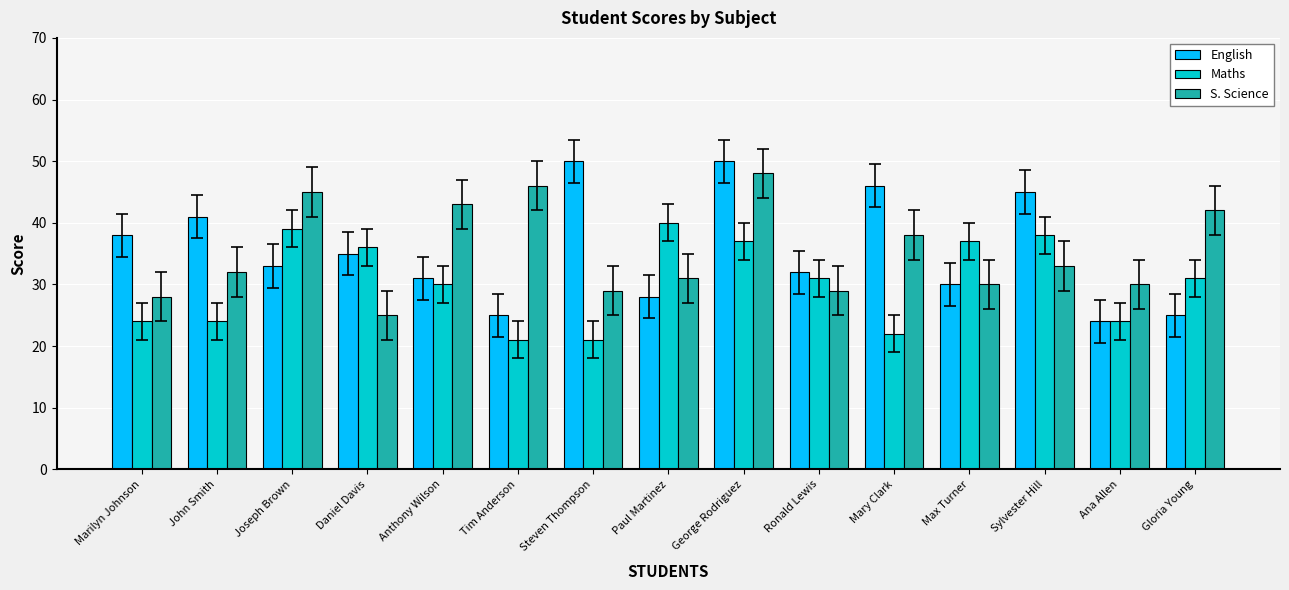

What is the maximum value for S. Science?

48